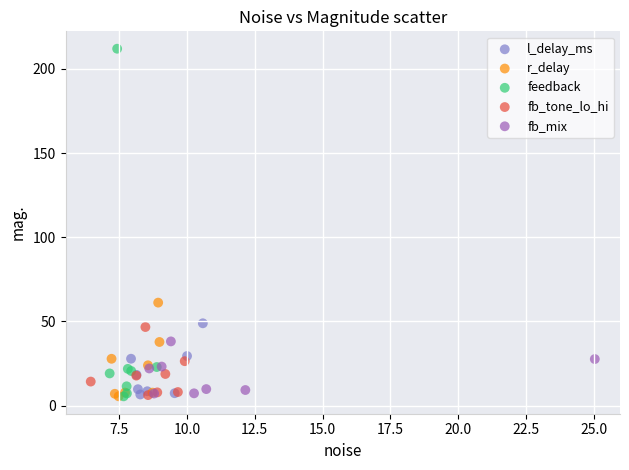

Which series has the widest spread of Y values?

feedback